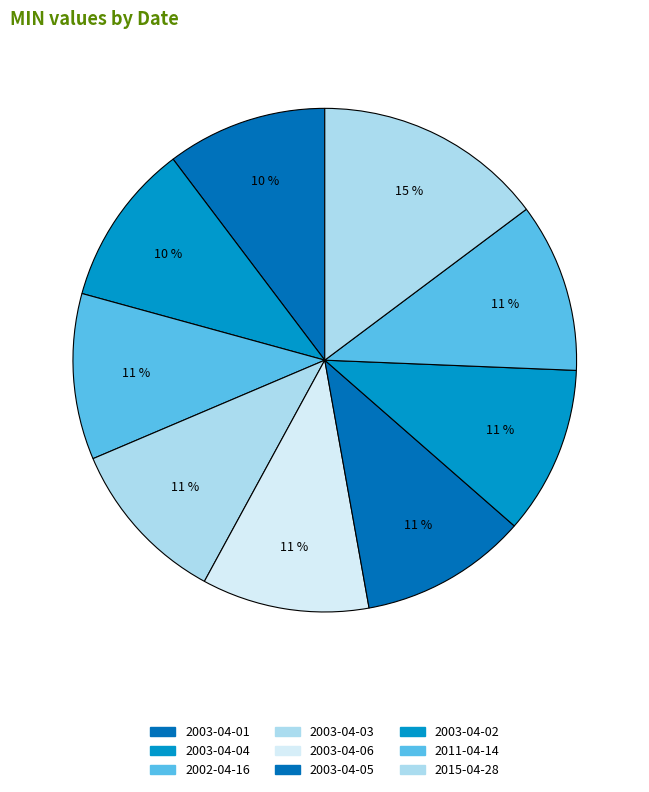

What is the total percentage of 2015-04-28 and 2003-04-06?

25.5%